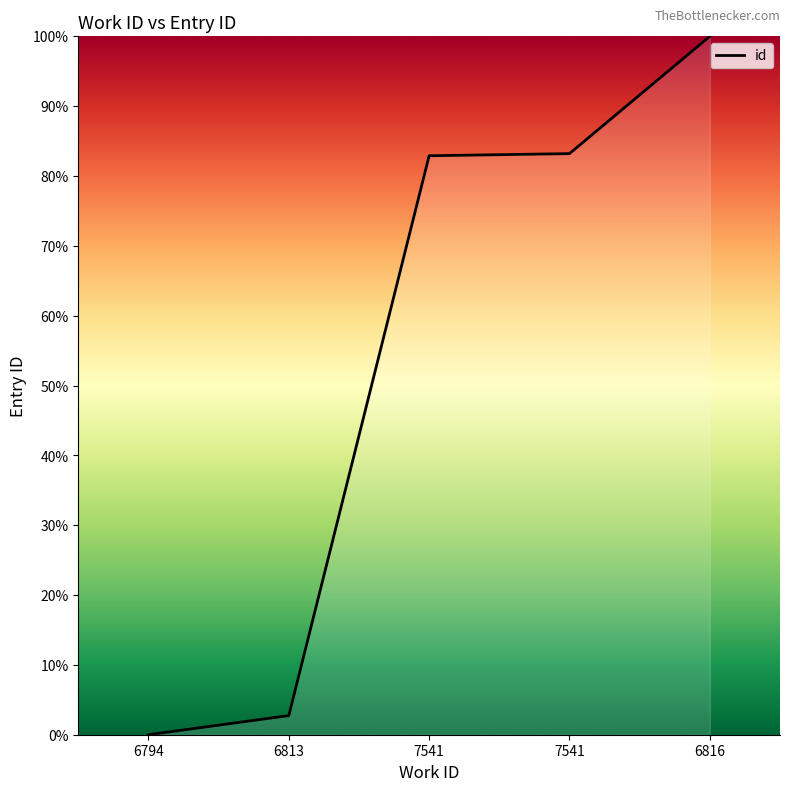

Count the number of values greater than 82.

3